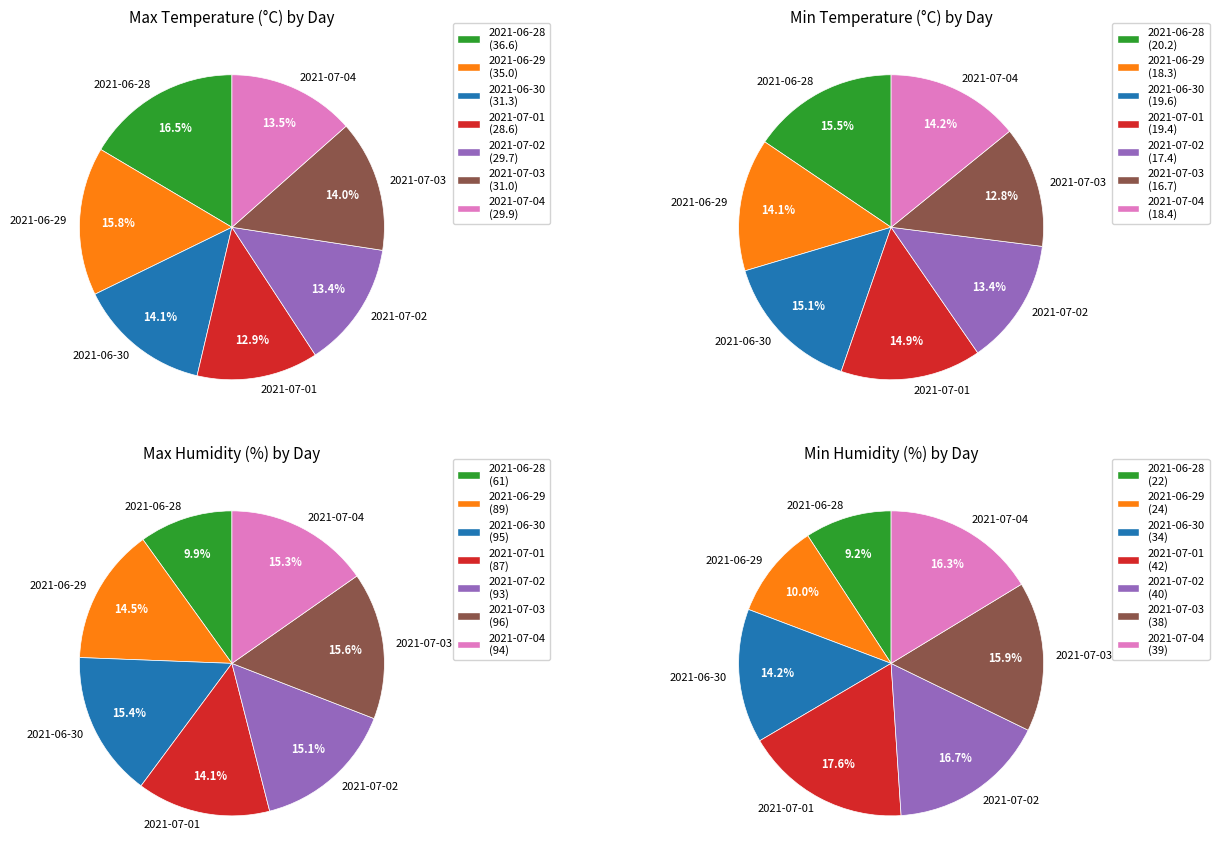

Rank the series by their maximum value, from highest to lowest.

Max Humidity (%), Min Humidity (%), Max Temp (°C), Min Temp (°C)